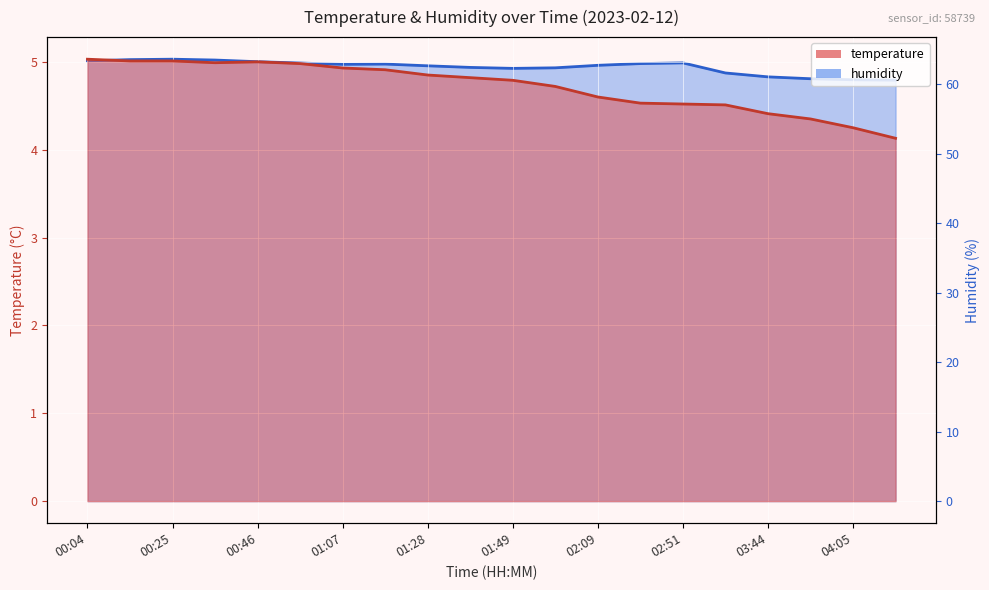

Rank the series by their average value, from highest to lowest.

humidity, temperature